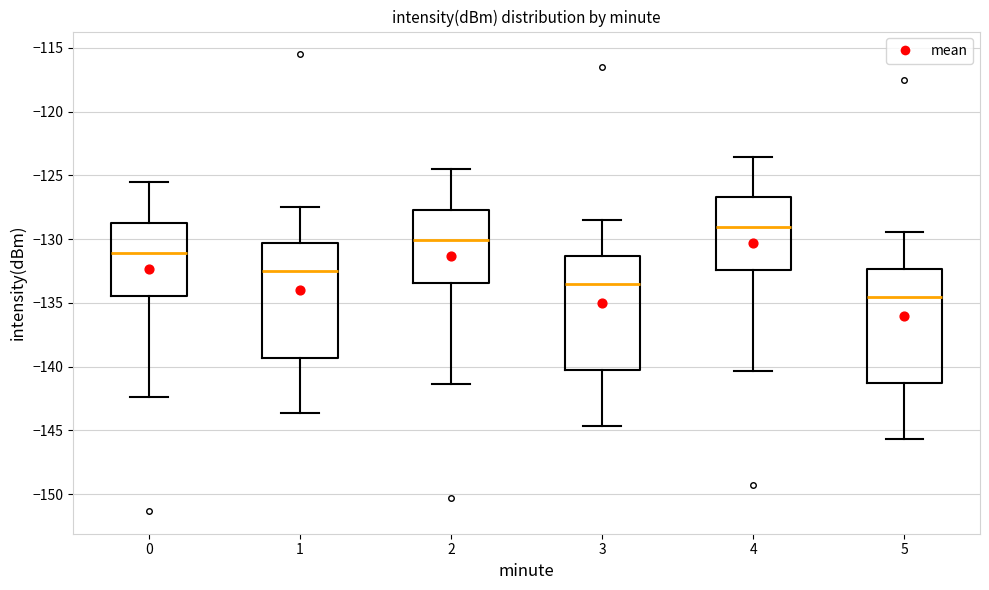

Which box has the highest median line?

4